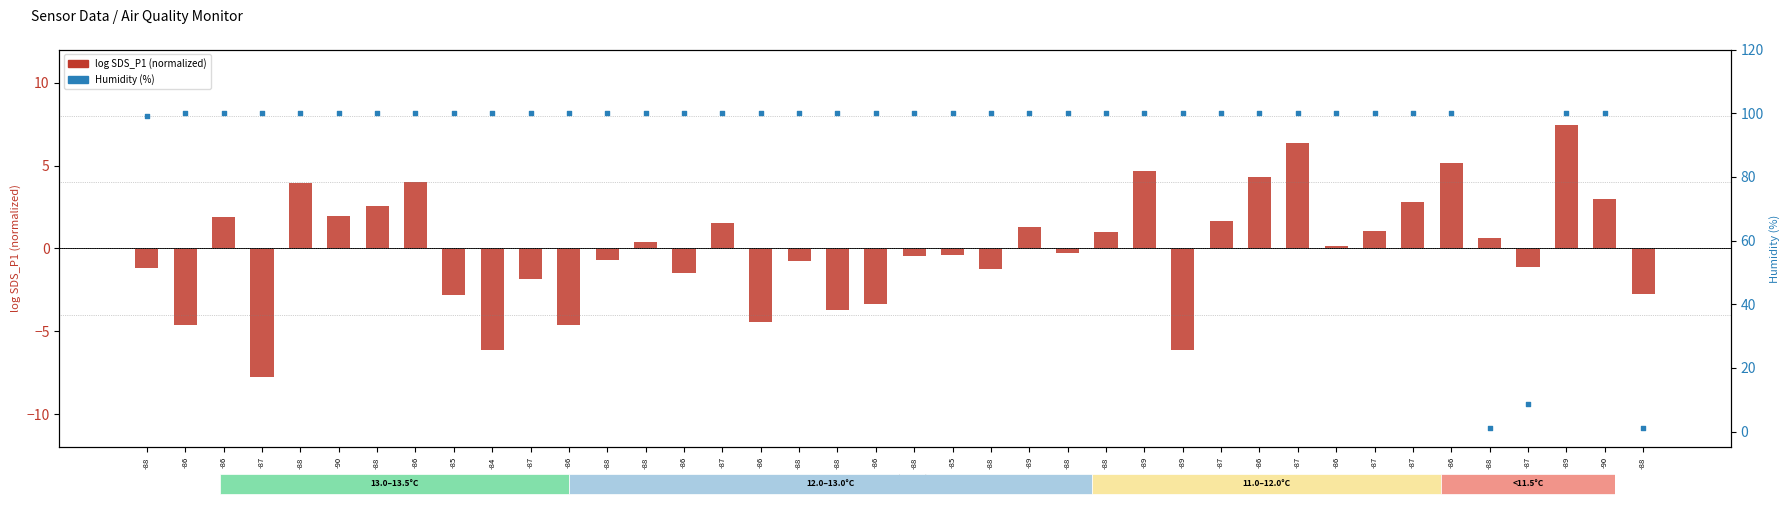

At which category is the sum across all series the highest?

-89